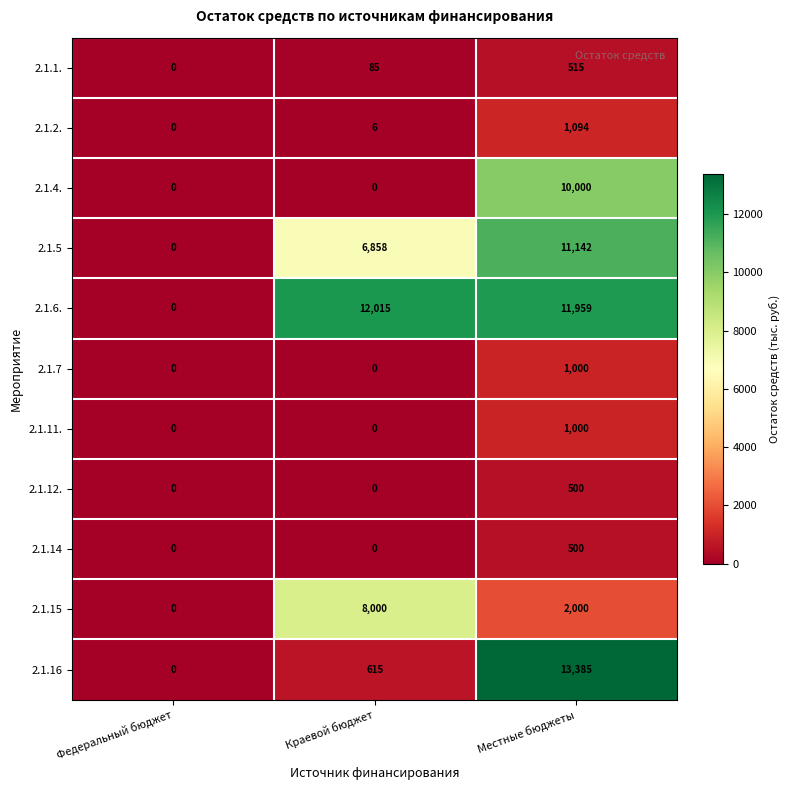

At which label does 2.1.6. reach its peak?

Краевой бюджет